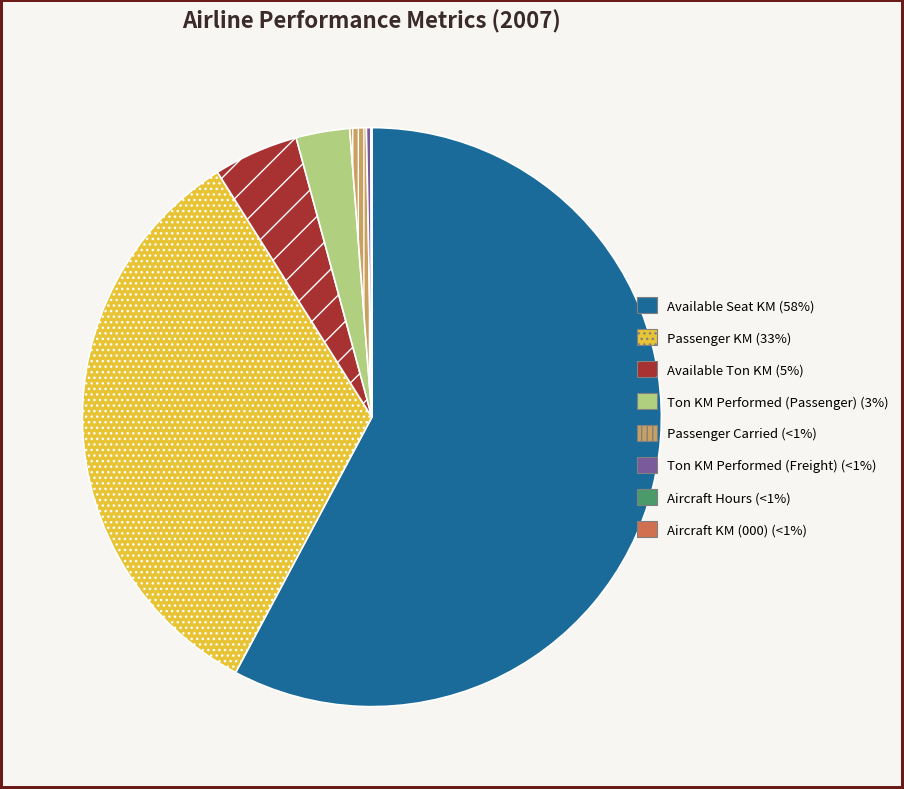

Is there any slice that represents more than half of the pie?

Yes